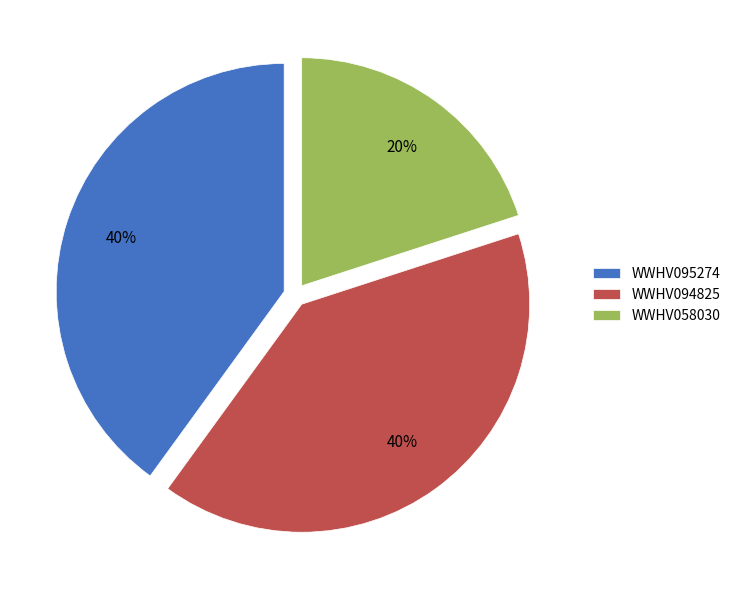

How many segments does this pie chart have?

3